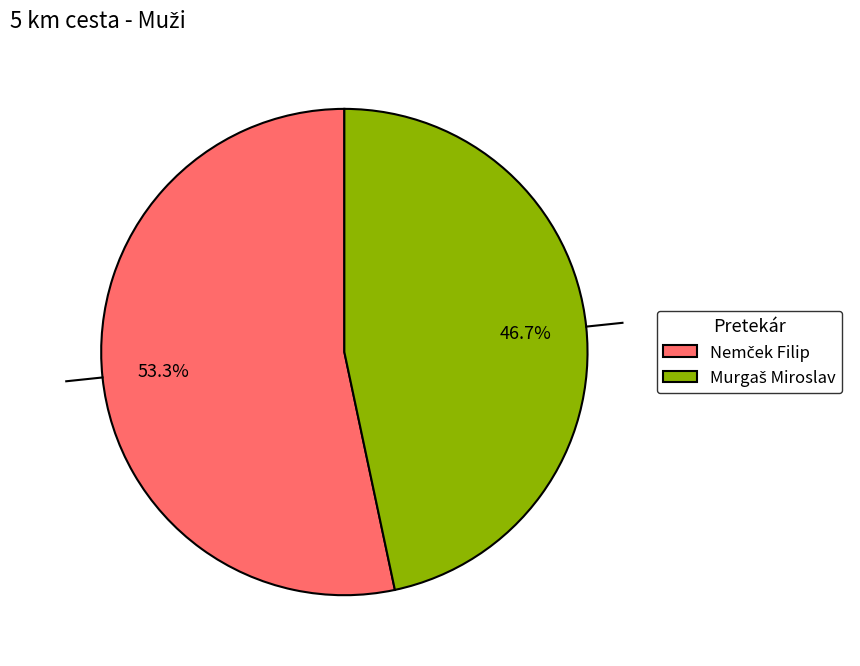

Does any single category account for the majority?

Yes